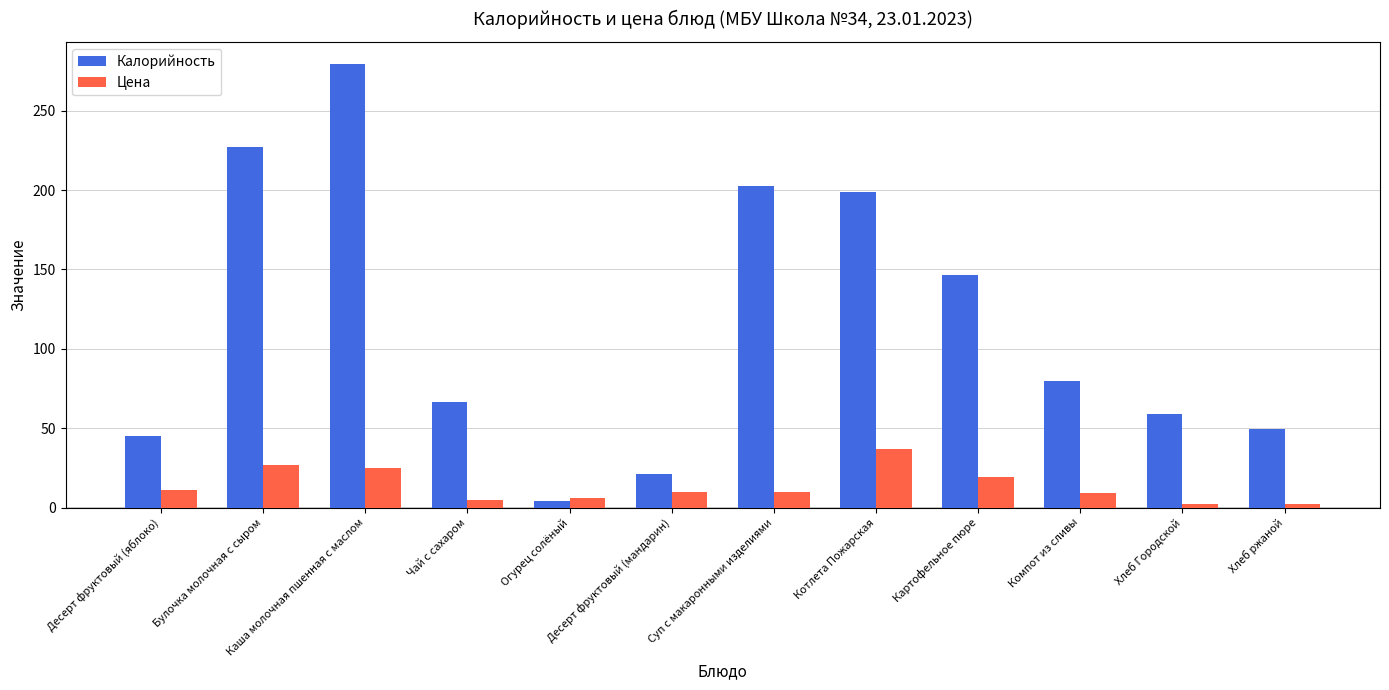

What position from the left is Котлета Пожарская?

8